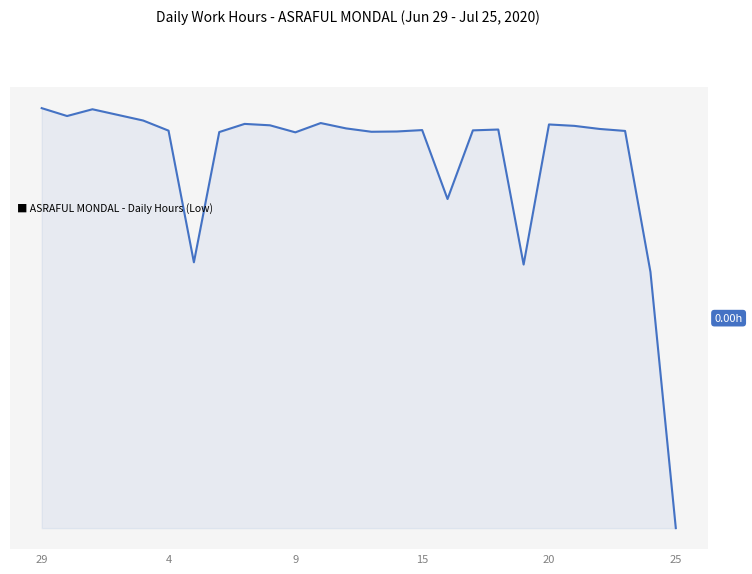

Does the chart display data point markers on the line(s)?

No